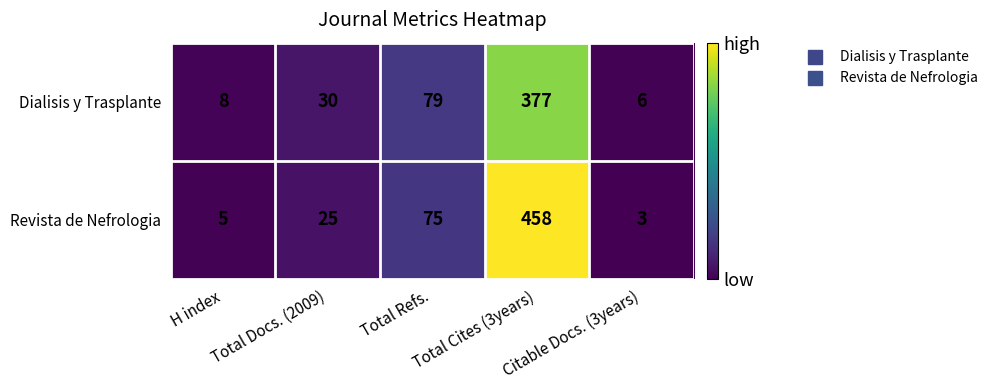

How many data points does each series have?

5